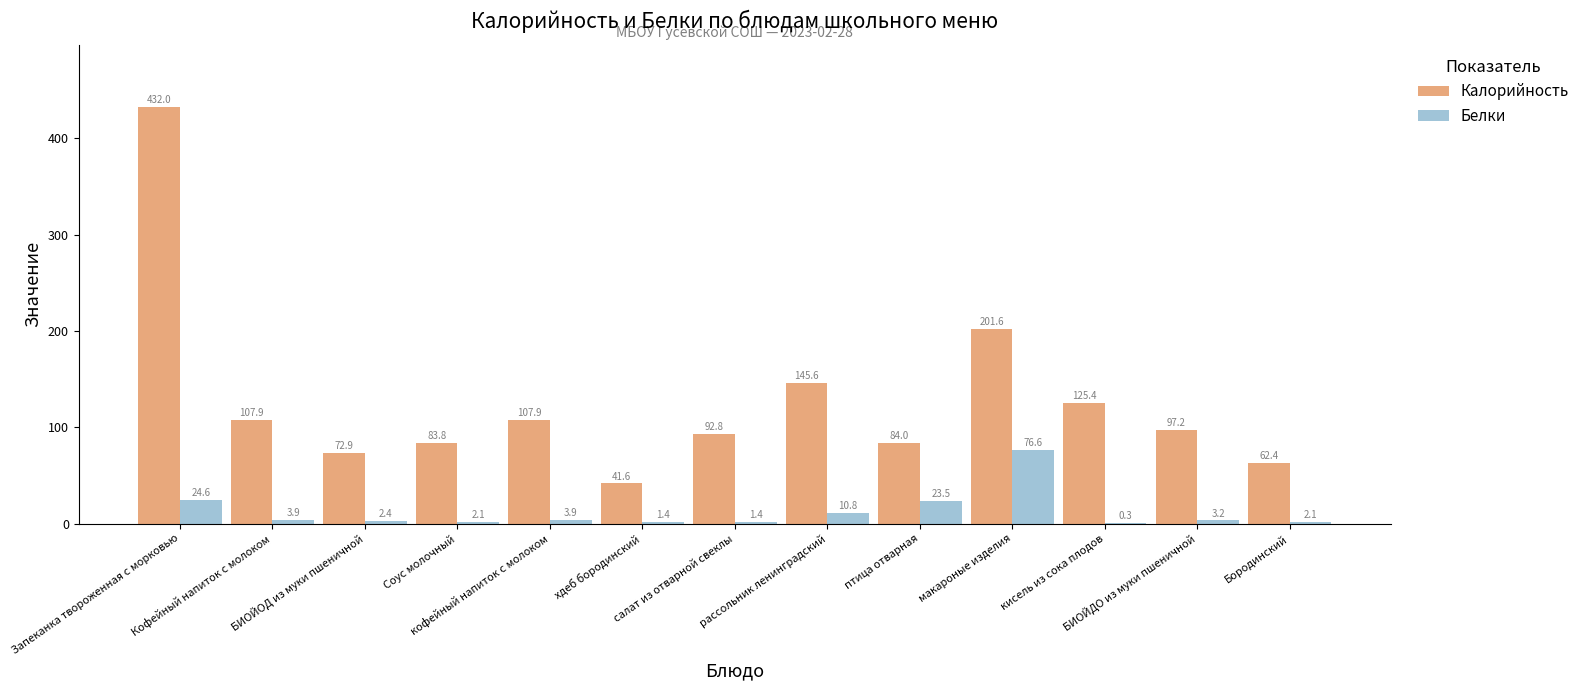

Which series has the largest total across all categories?

Калорийность